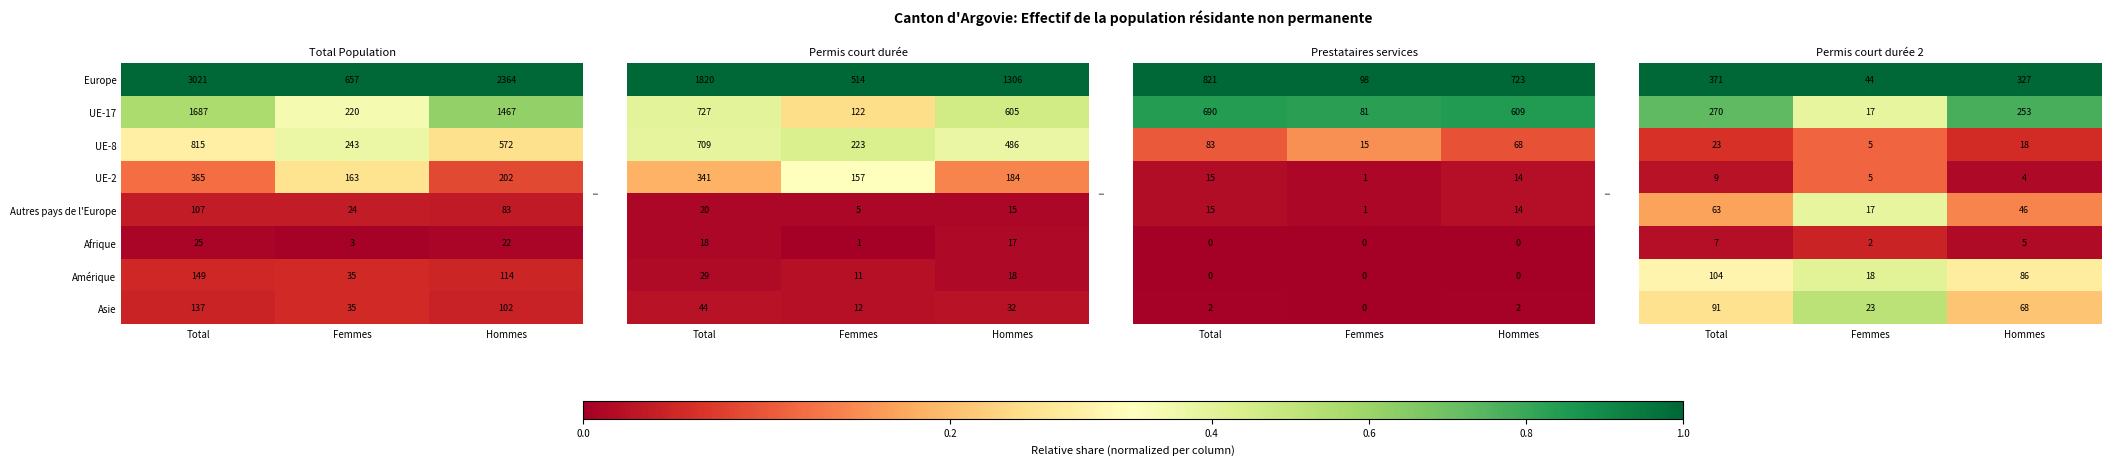

Read the Afrique value at Hommes, to the nearest 5.

20